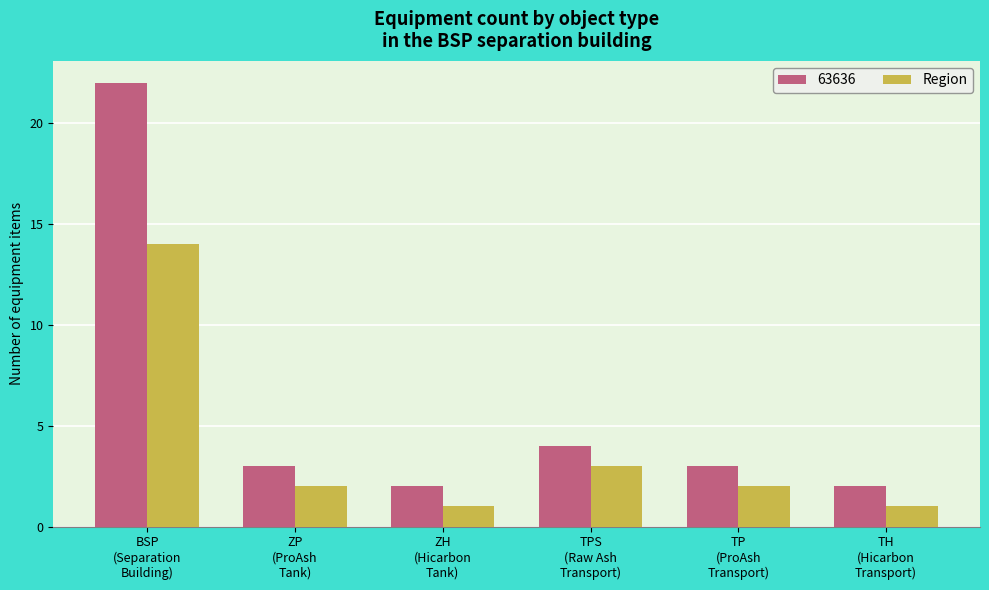

What is the sum of all Region values?

23